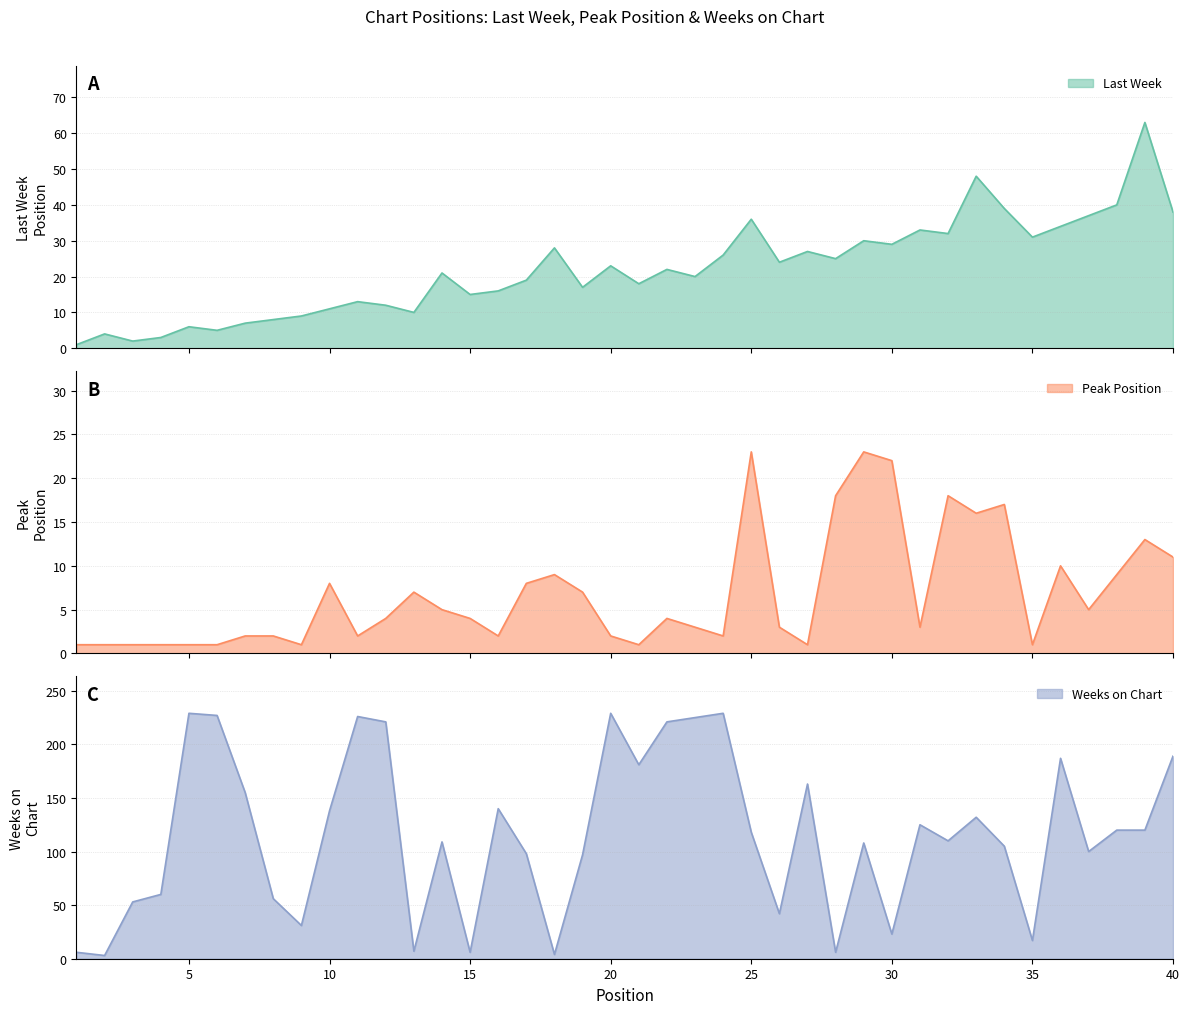

Reading right to left, extract all data points from this chart.

Last Week: 38	63	40	37	34	31	39	48	32	33	29	30	25	27	24	36	26	20	22	18	23	17	28	19	16	15	21	10	12	13	11	9	8	7	5	6	3	2	4	1
Peak Position: 11	13	9	5	10	1	17	16	18	3	22	23	18	1	3	23	2	3	4	1	2	7	9	8	2	4	5	7	4	2	8	1	2	2	1	1	1	1	1	1
Weeks on Chart: 189	120	120	100	187	17	105	132	110	125	23	108	6	163	42	118	229	225	221	181	229	97	4	98	140	6	109	7	221	226	138	31	56	155	227	229	60	53	3	6